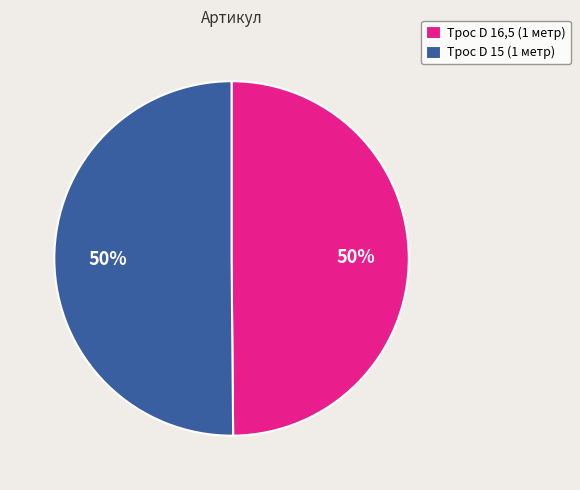

True or false: Трос D 15 (1 метр) accounts for 50% of the total.

True